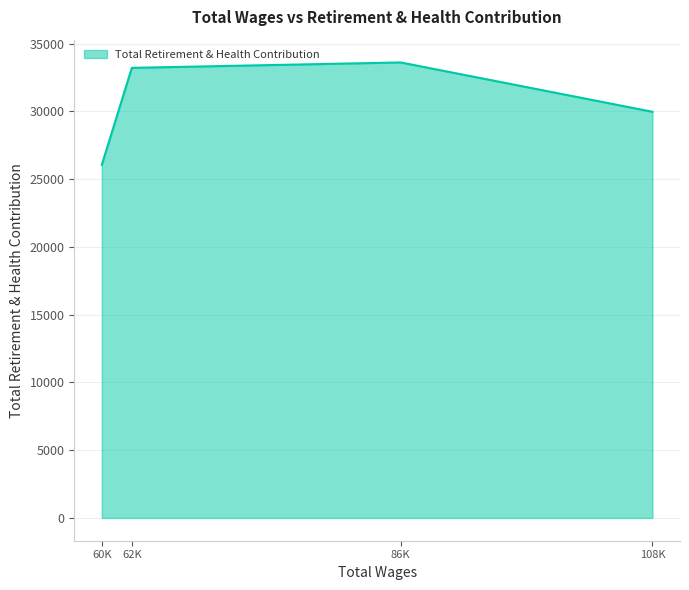

List the labels in order of value, largest first.

86K, 62K, 108K, 60K